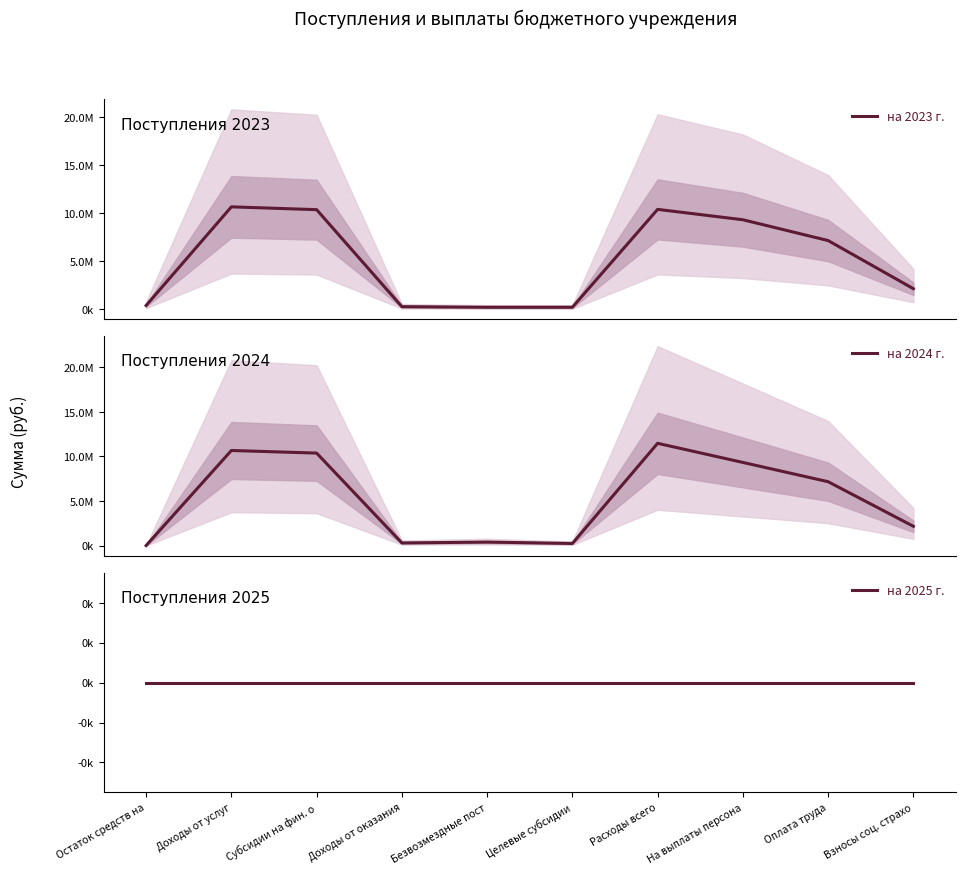

Reading left to right, extract all data points from this chart.

на 2023 г.: Остаток средств на=416423.6	Доходы от услуг=10674332.3	Субсидии на фин. о=10381419.3	Доходы от оказания=292913.0	Безвозмездные пост=233891.6	Целевые субсидии=233891.6	Расходы всего=10411544.4	На выплаты персона=9332011.6	Оплата труда=7168794.5	Взносы соц. страхо=2163217.1
на 2024 г.: Остаток средств на=0.0	Доходы от услуг=10674332.3	Субсидии на фин. о=10381419.3	Доходы от оказания=292913.0	Безвозмездные пост=389089.1	Целевые субсидии=233891.6	Расходы всего=11479845.1	На выплаты персона=9332011.6	Оплата труда=7168794.5	Взносы соц. страхо=2163217.1
на 2025 г.: Остаток средств на=0.0	Доходы от услуг=0.0	Субсидии на фин. о=0.0	Доходы от оказания=0.0	Безвозмездные пост=0.0	Целевые субсидии=0.0	Расходы всего=0.0	На выплаты персона=0.0	Оплата труда=0.0	Взносы соц. страхо=0.0